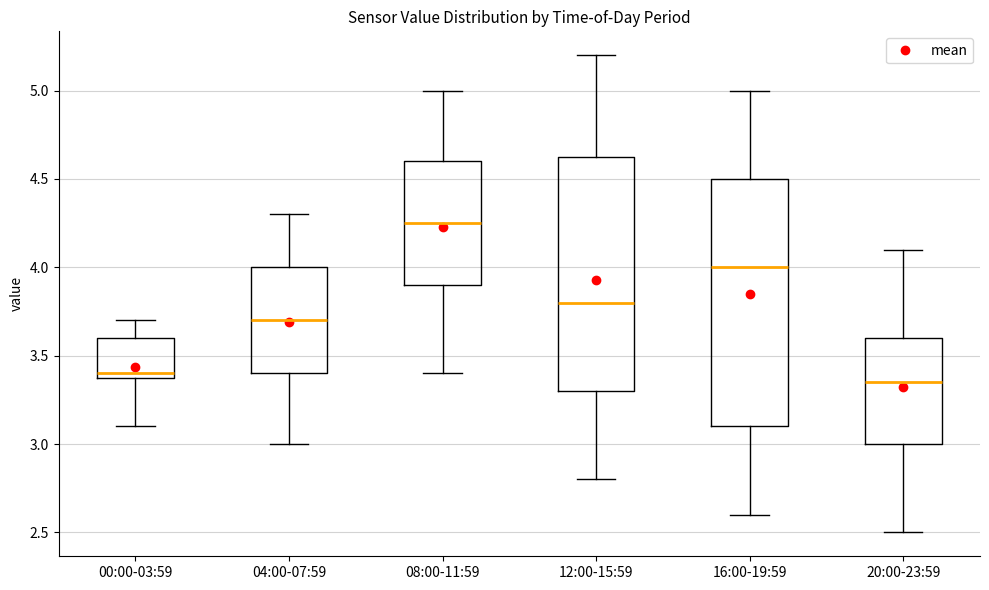

Reading left to right, transcribe this box plot: for each box, give where its median line is, the range the box spans, and where its two whiskers end, as read against the y-axis. The values are not printed on the chart, so give them approximately, as read against the axis.

00:00-03:59: median 3.40 (just above the box's lower edge), box 3.40 to 3.60, whiskers 3.10 to 3.70
04:00-07:59: median 3.70, box 3.40 to 4.00, whiskers 3.00 to 4.30
08:00-11:59: median 4.25, box 3.90 to 4.60, whiskers 3.40 to 5.00
12:00-15:59: median 3.80, box 3.30 to 4.65, whiskers 2.80 to 5.20
16:00-19:59: median 4.00, box 3.10 to 4.50, whiskers 2.60 to 5.00
20:00-23:59: median 3.35, box 3.00 to 3.60, whiskers 2.50 to 4.10